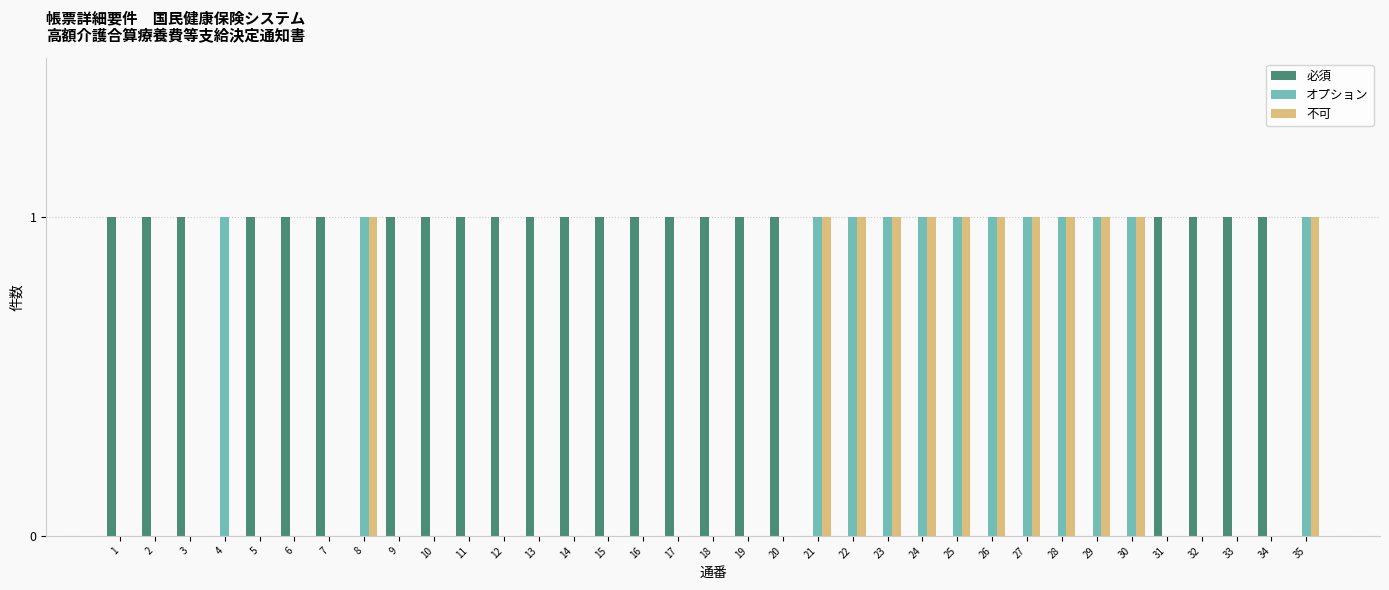

What value does the 必須 series have at 19?

1